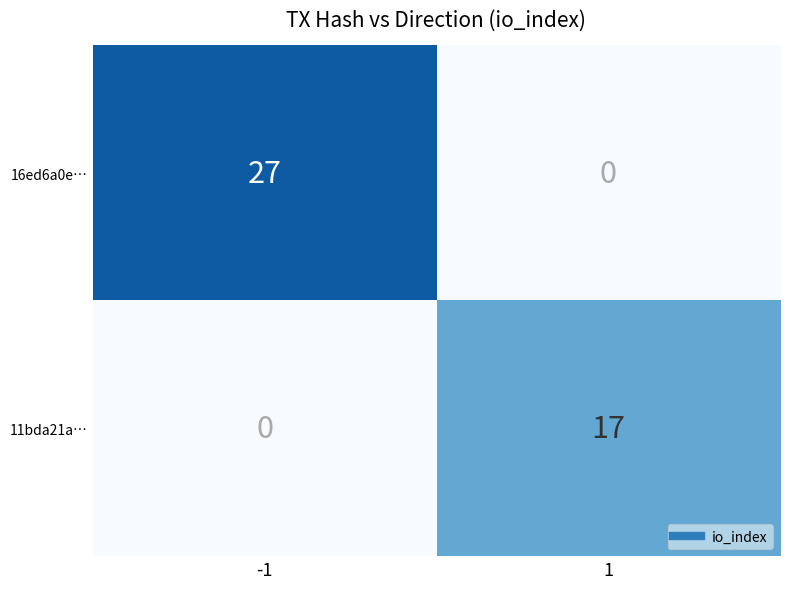

What is the difference between the maximum and minimum values in the 11bda21a… series?

17